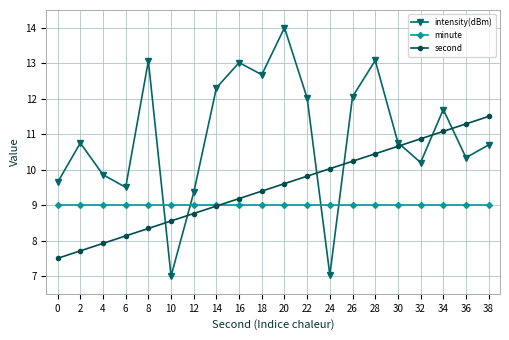

Is it true that intensity(dBm) equals 19.2 at 34?

False